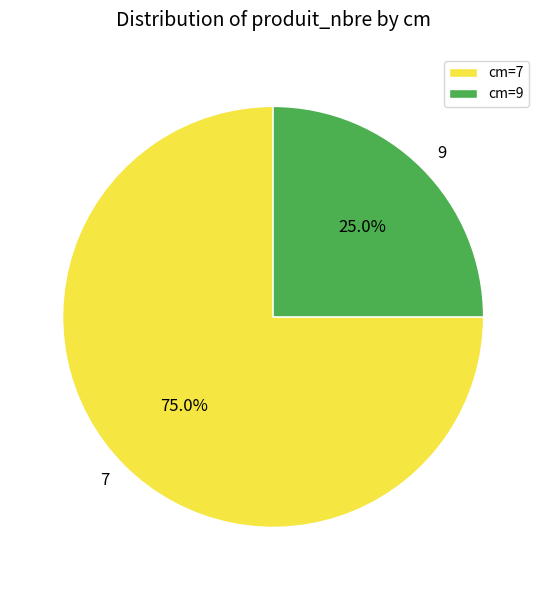

How many segments does this pie chart have?

2